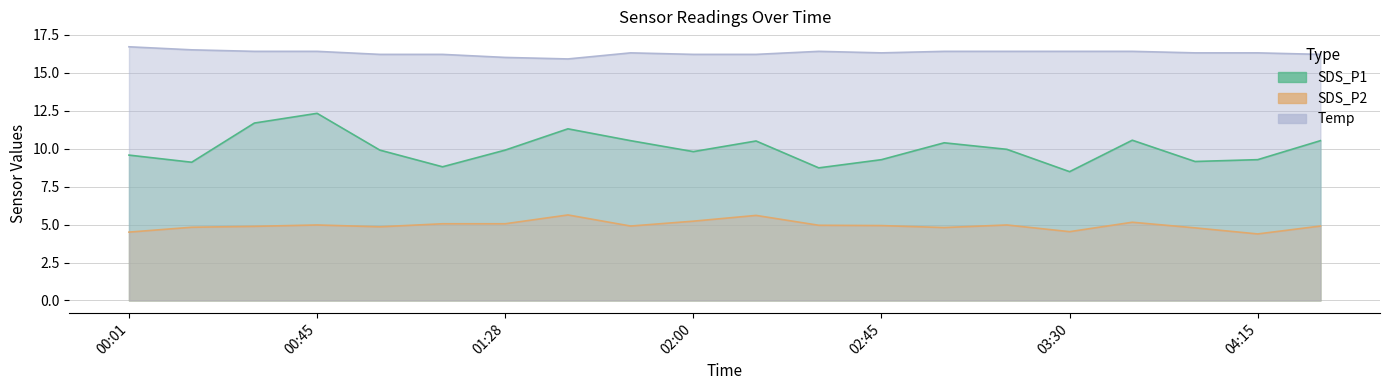

What is the sum of the SDS_P2 values at 00:16 and 03:45?

10.0